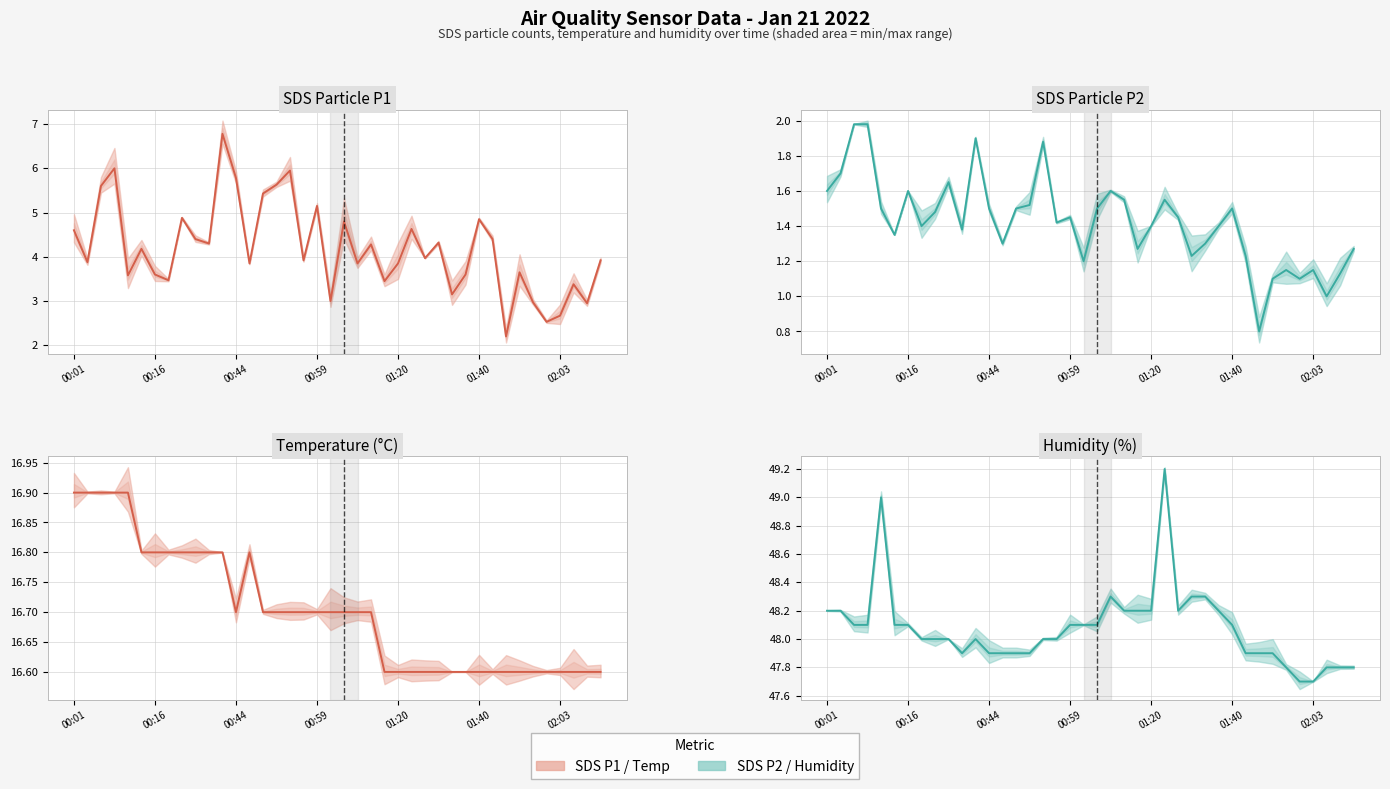

What is the total value across all series at 22?

70.7